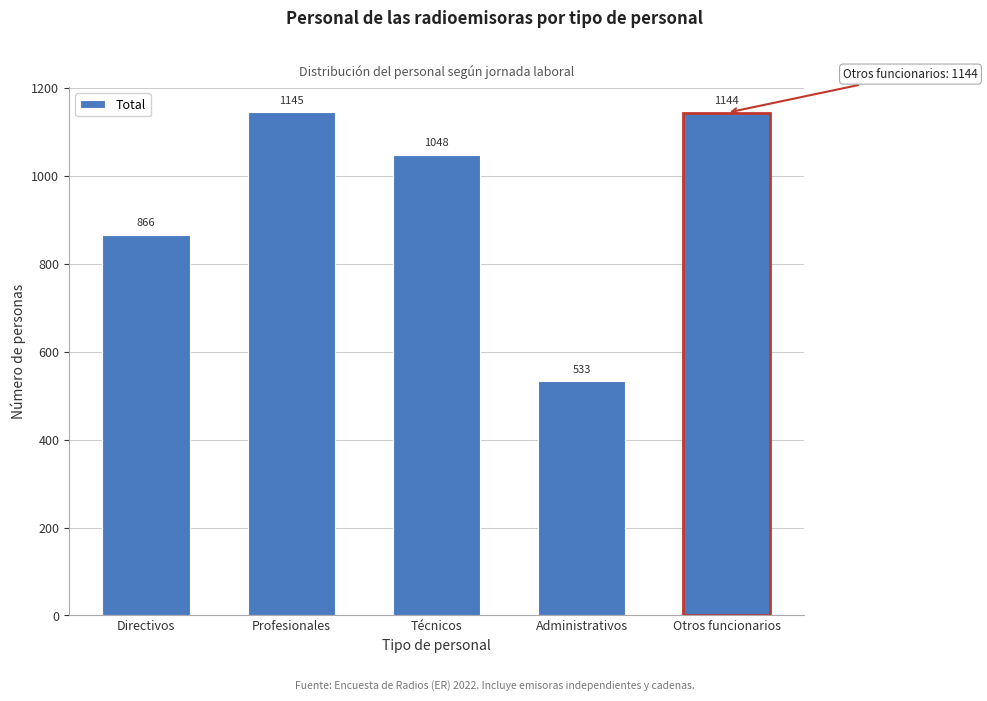

Reading left to right, transcribe all the data shown in this chart.

866	1145	1048	533	1144